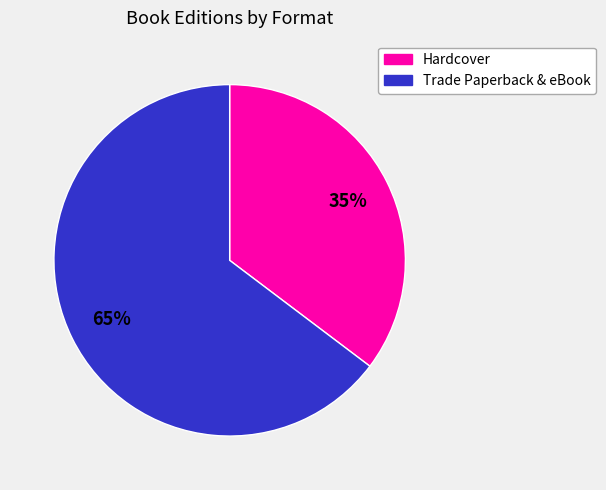

Is there any slice that represents more than half of the pie?

Yes